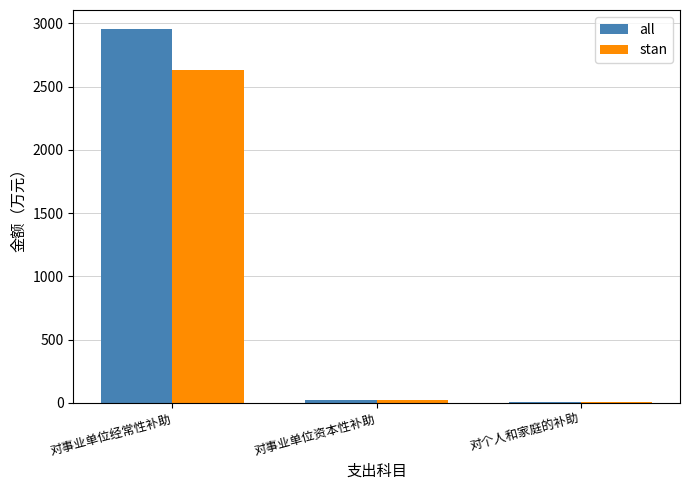

The value of stan at 对事业单位经常性补助 is 2633.8. True or false?

True